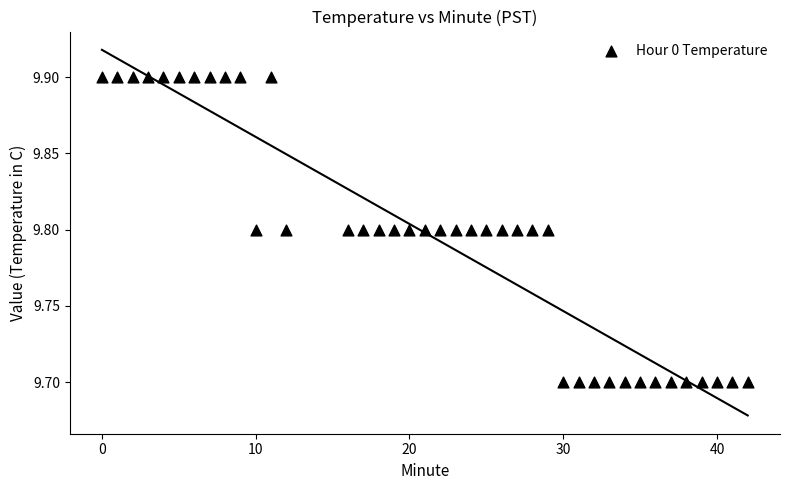

What is the range of X values (max minus min)?

42.0